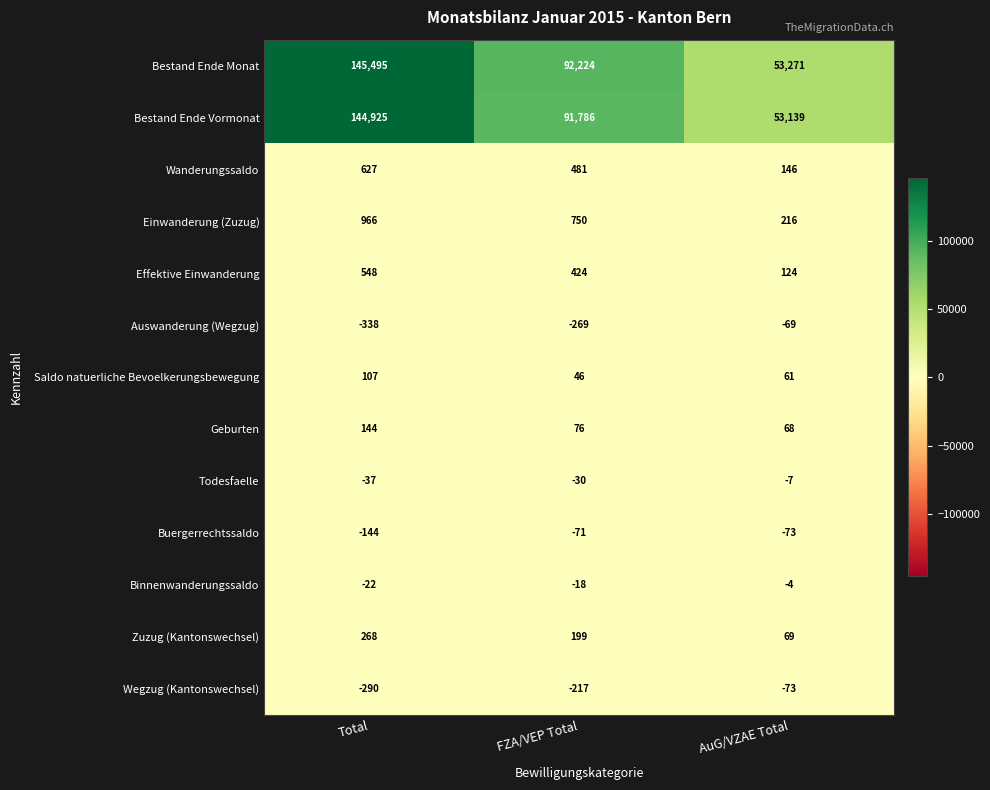

At FZA/VEP Total, list the series in order from largest to smallest.

Bestand Ende Monat, Bestand Ende Vormonat, Einwanderung (Zuzug), Wanderungssaldo, Effektive Einwanderung, Zuzug (Kantonswechsel), Geburten, Saldo natuerliche Bevoelkerungsbewegung, Binnenwanderungssaldo, Todesfaelle, Buergerrechtssaldo, Wegzug (Kantonswechsel), Auswanderung (Wegzug)